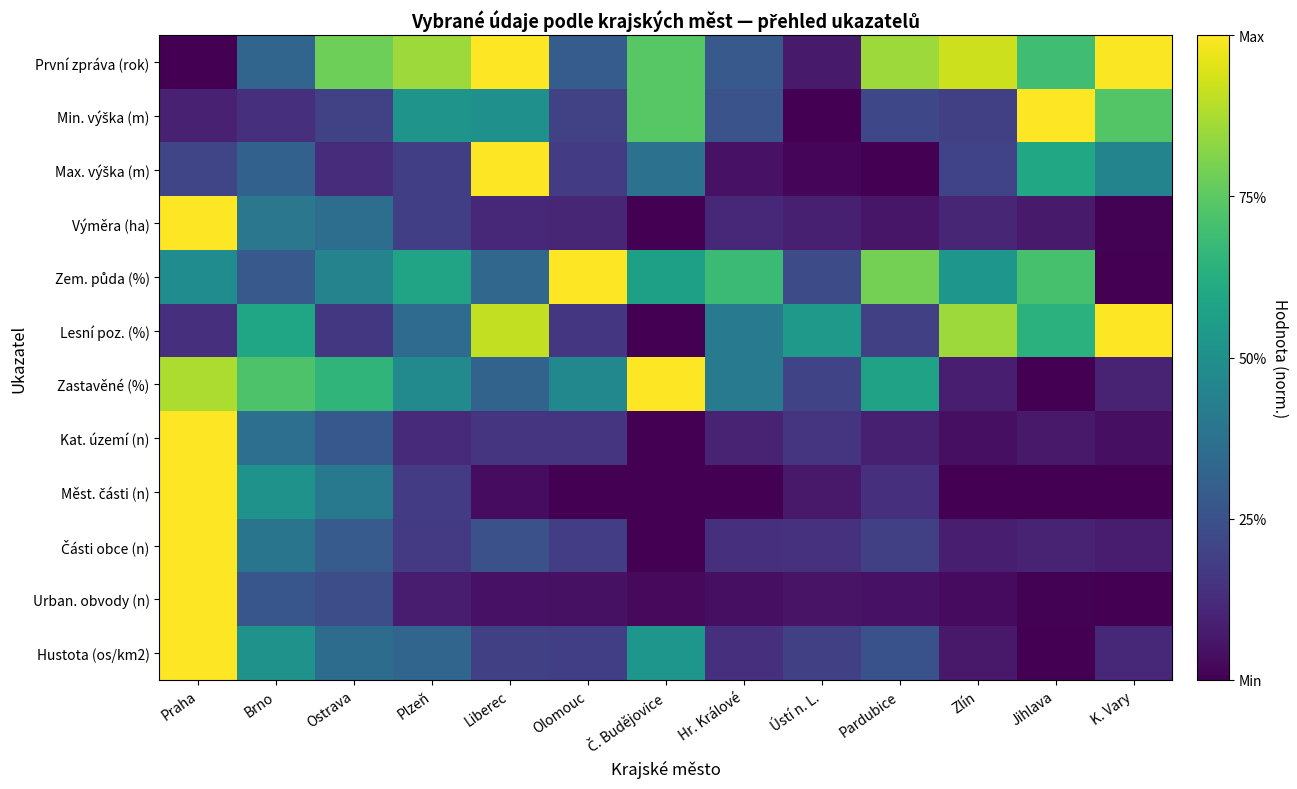

What is the spread (max minus min) of values at Hr. Králové?

0.7